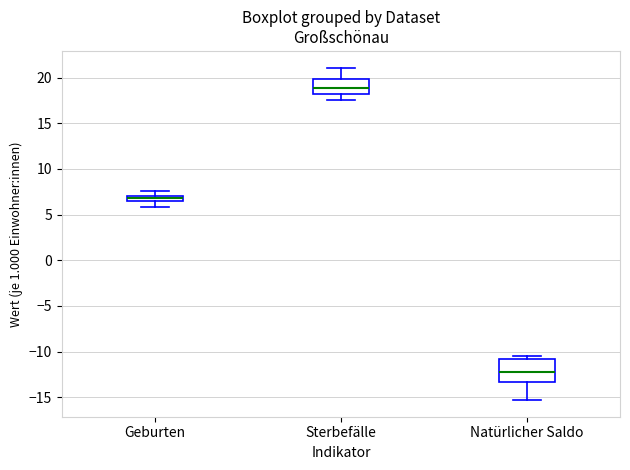

Where does the lower whisker of the box for Sterbefälle end on the y-axis? The values are not printed on the chart, so give them approximately, as read against the axis.

17.5